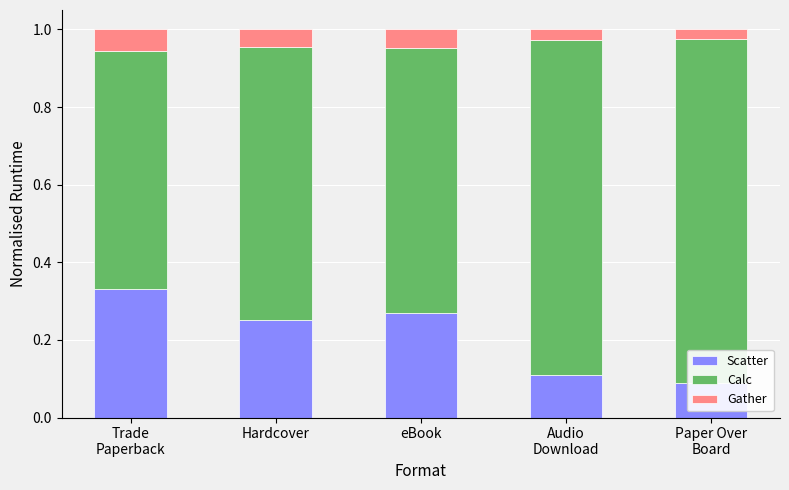

Which series has the largest range (max minus min)?

Calc